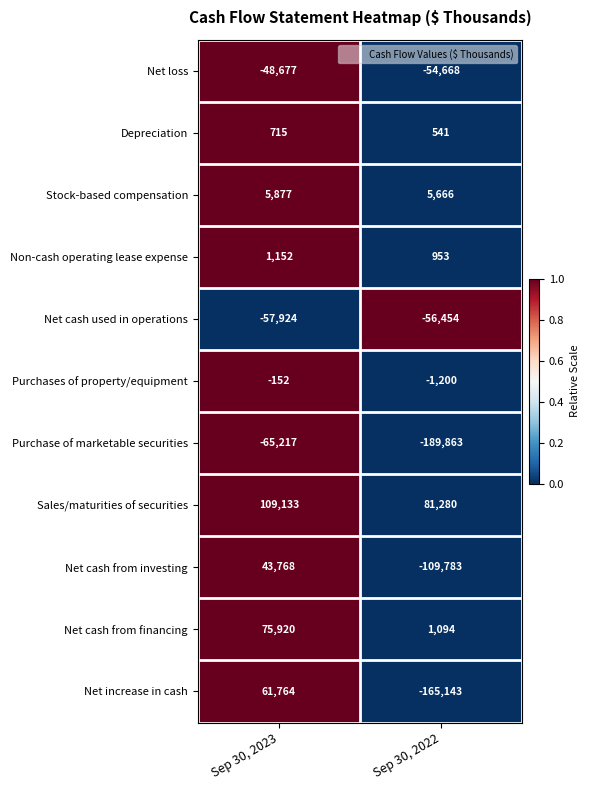

What is the spread (max minus min) of values at Sep 30, 2022?

271143